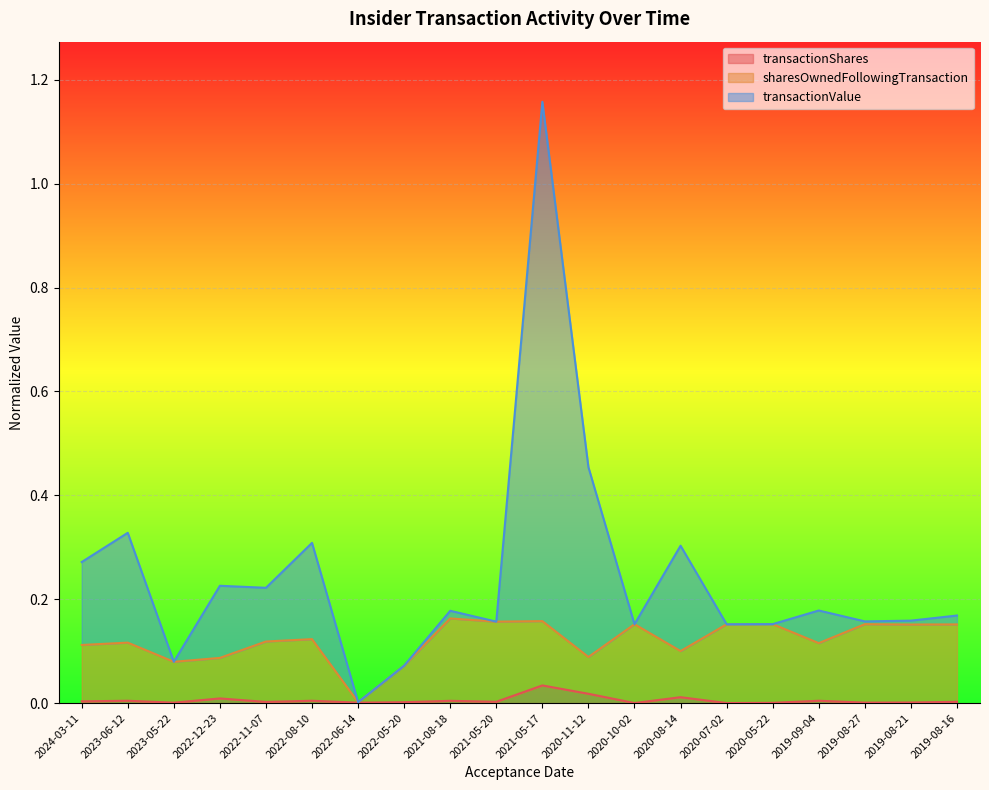

At 2021-08-18, list the series in order from largest to smallest.

transactionValue, sharesOwnedFollowingTransaction, transactionShares